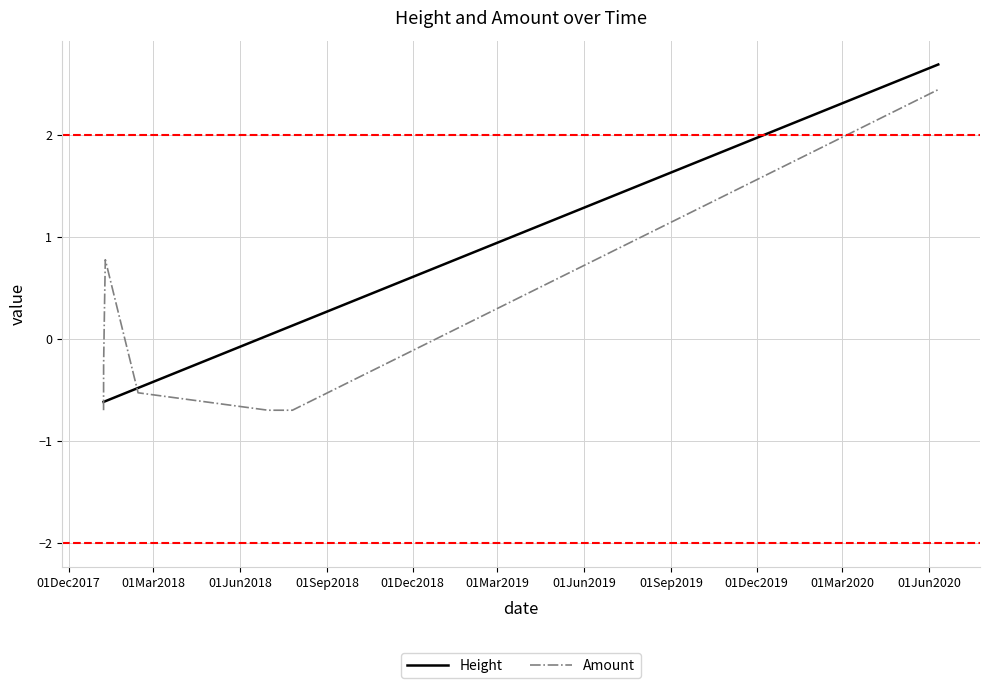

Which series has the largest range (max minus min)?

Height